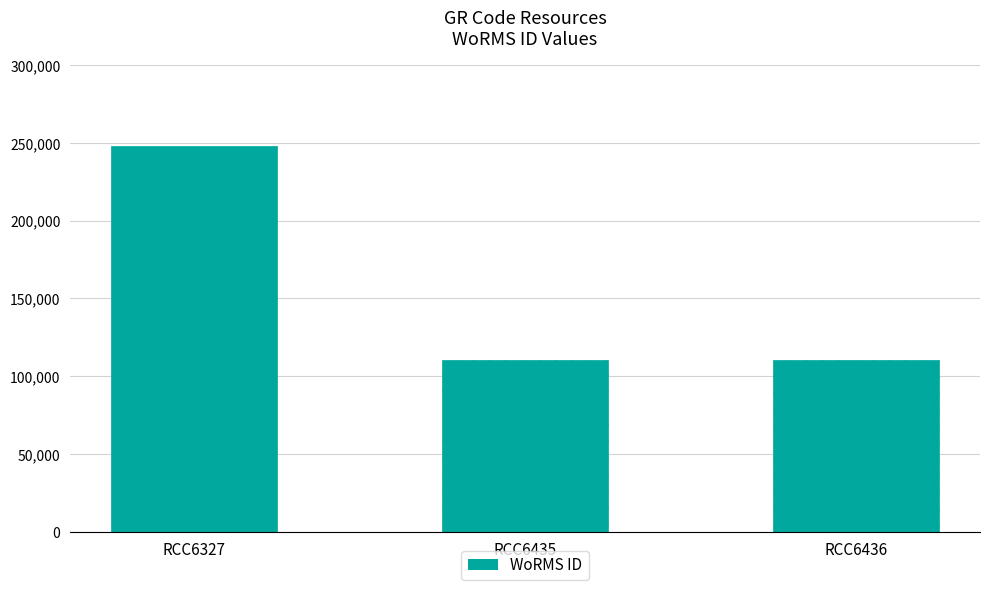

Does the chart contain any negative values?

No